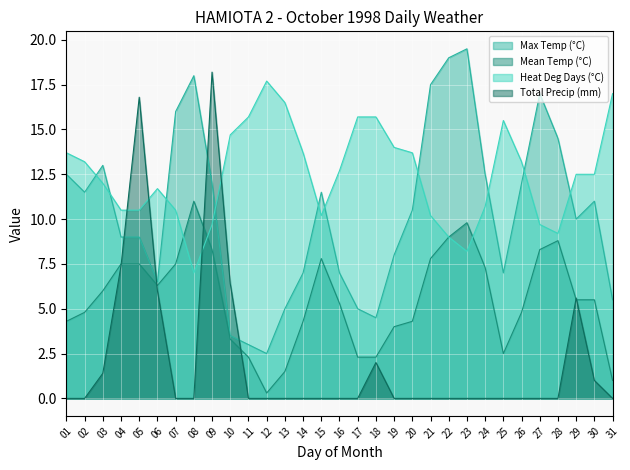

Reading right to left, list all the values displayed in this chart.

Max Temp (°C): 31=5.5	30=11.0	29=10.0	28=14.5	27=17.0	26=12.0	25=7.0	24=12.5	23=19.5	22=19.0	21=17.5	20=10.5	19=8.0	18=4.5	17=5.0	16=7.0	15=11.5	14=7.0	13=5.0	12=2.5	11=3.0	10=3.5	09=12.0	08=18.0	07=16.0	06=6.5	05=9.0	04=9.0	03=13.0	02=11.5	01=12.5
Mean Temp (°C): 31=1.0	30=5.5	29=5.5	28=8.8	27=8.3	26=4.8	25=2.5	24=7.3	23=9.8	22=9.0	21=7.8	20=4.3	19=4.0	18=2.3	17=2.3	16=5.3	15=7.8	14=4.3	13=1.5	12=0.3	11=2.3	10=3.3	09=8.3	08=11.0	07=7.5	06=6.3	05=7.5	04=7.5	03=6.0	02=4.8	01=4.3
Heat Deg Days (°C): 31=17.0	30=12.5	29=12.5	28=9.2	27=9.7	26=13.2	25=15.5	24=10.7	23=8.2	22=9.0	21=10.2	20=13.7	19=14.0	18=15.7	17=15.7	16=12.7	15=10.2	14=13.7	13=16.5	12=17.7	11=15.7	10=14.7	09=9.7	08=7.0	07=10.5	06=11.7	05=10.5	04=10.5	03=12.0	02=13.2	01=13.7
Total Precip (mm): 31=0.0	30=1.0	29=5.6	28=0.0	27=0.0	26=0.0	25=0.0	24=0.0	23=0.0	22=0.0	21=0.0	20=0.0	19=0.0	18=2.0	17=0.0	16=0.0	15=0.0	14=0.0	13=0.0	12=0.0	11=0.0	10=6.4	09=18.2	08=0.0	07=0.0	06=6.0	05=16.8	04=7.4	03=1.4	02=0.0	01=0.0